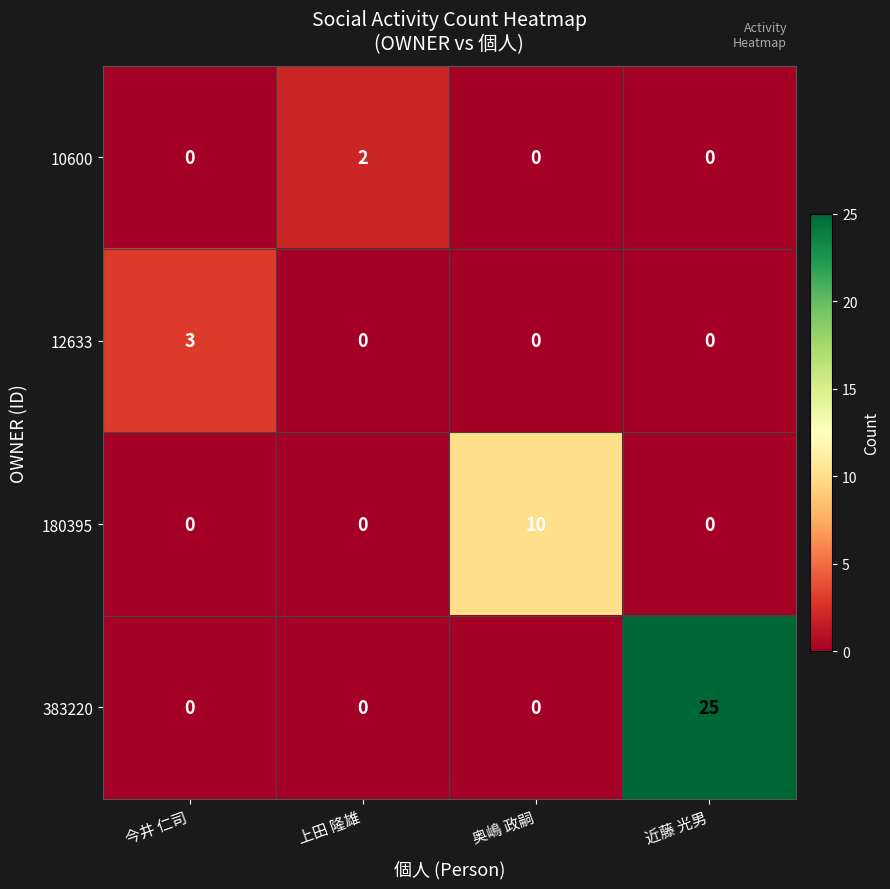

What value does the 180395 series have at 奥嶋 政嗣?

10